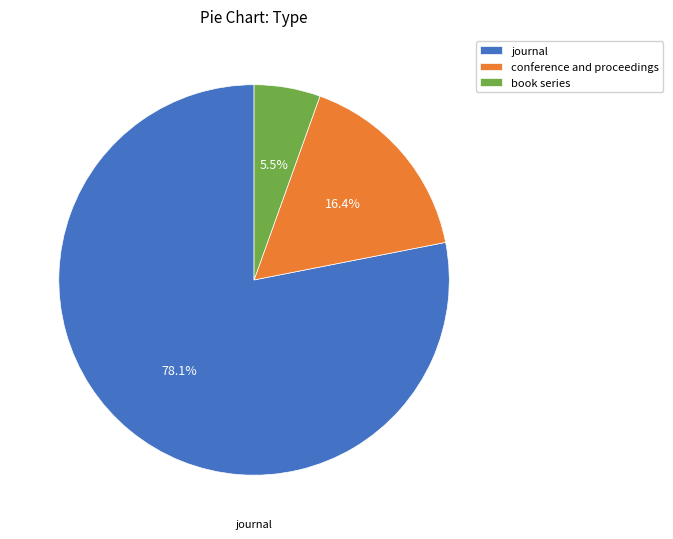

Is there any slice that represents more than half of the pie?

Yes